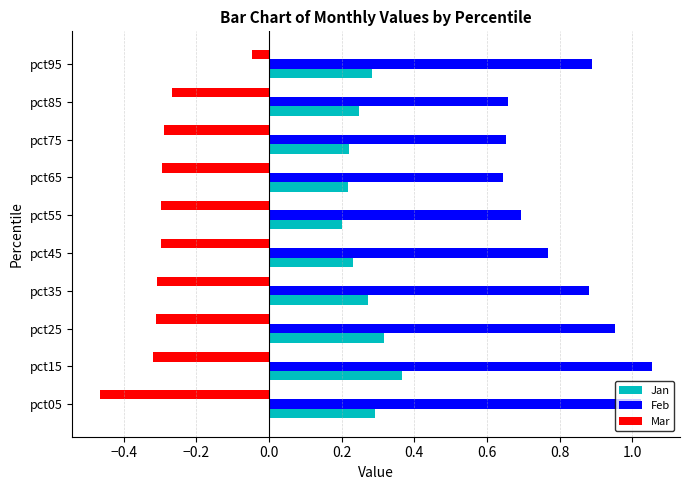

List the series in order of their peak value, lowest first.

Mar, Jan, Feb